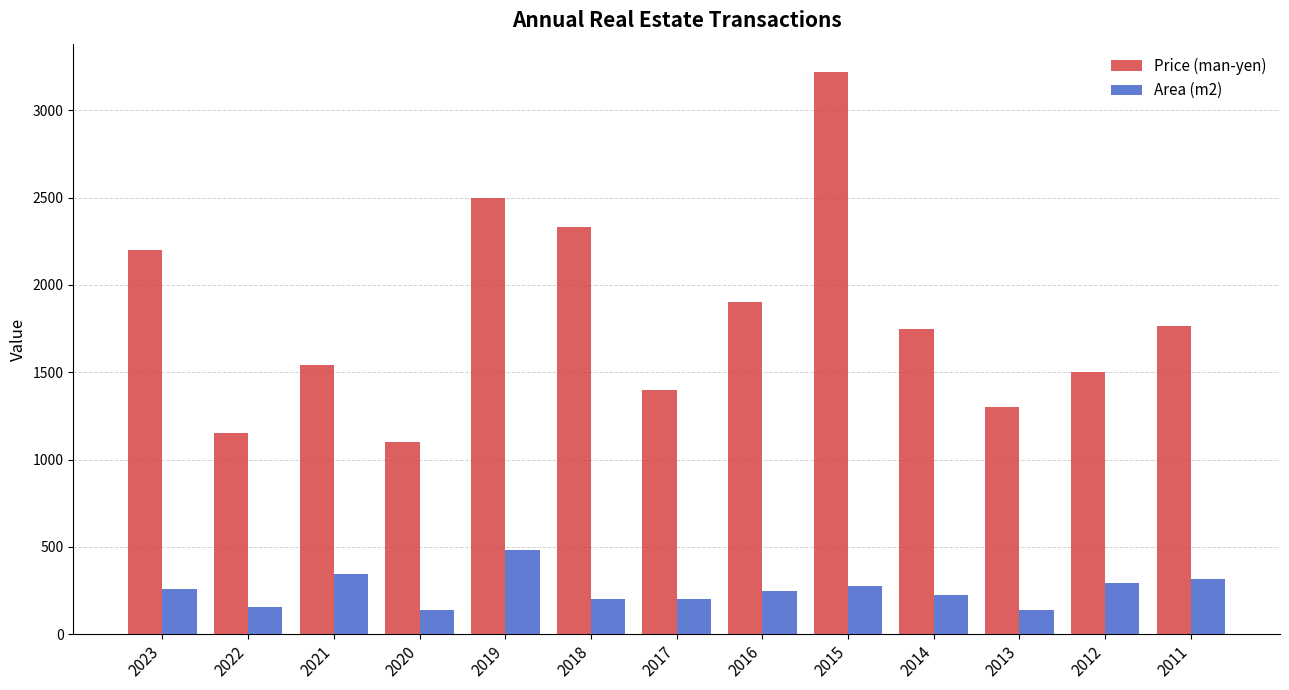

At which category does the chart reach its peak across all series?

2015